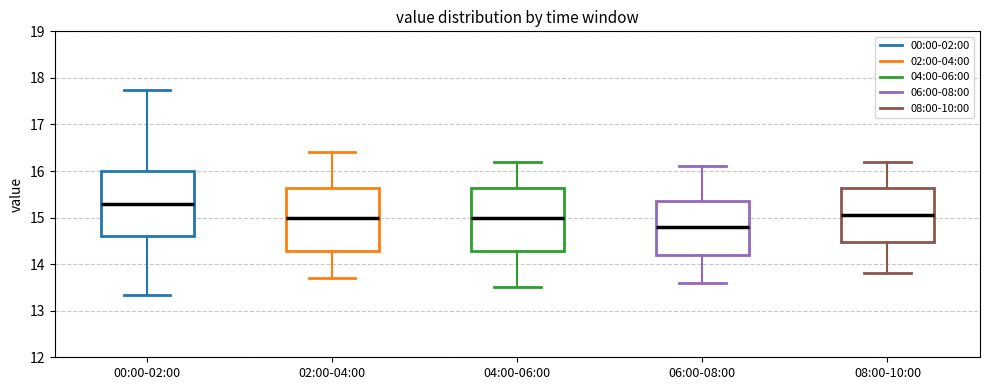

Reading left to right, transcribe this box plot: for each box, give where its median line is, the range the box spans, and where its two whiskers end, as read against the y-axis. The values are not printed on the chart, so give them approximately, as read against the axis.

00:00-02:00: median 15.3, box 14.6 to 16.0, whiskers 13.3 to 17.7
02:00-04:00: median 15.0, box 14.3 to 15.6, whiskers 13.7 to 16.4
04:00-06:00: median 15.0, box 14.3 to 15.6, whiskers 13.5 to 16.2
06:00-08:00: median 14.8, box 14.2 to 15.4, whiskers 13.6 to 16.1
08:00-10:00: median 15.1, box 14.5 to 15.6, whiskers 13.8 to 16.2